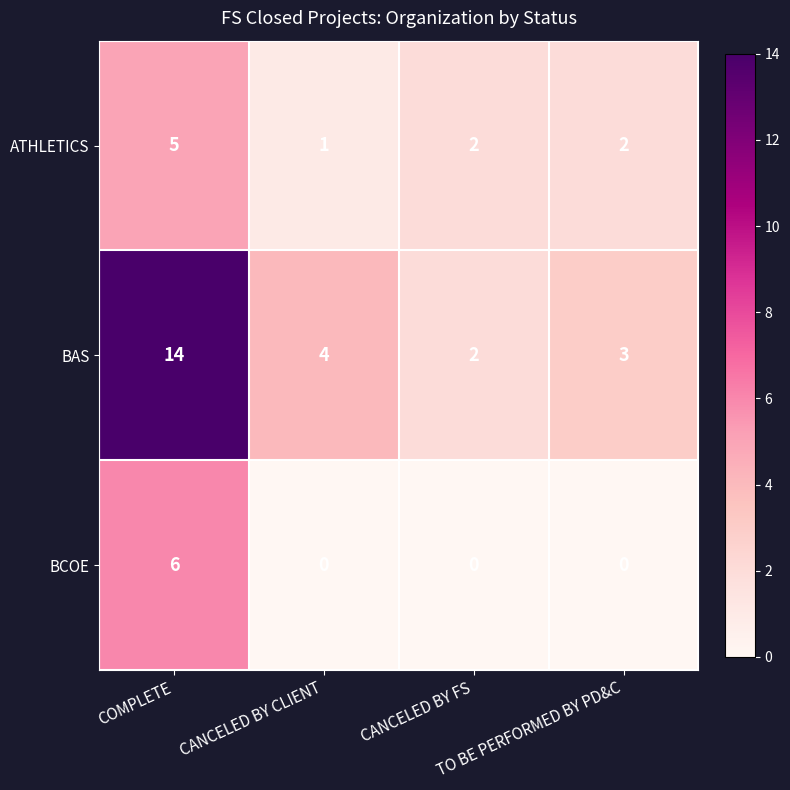

Rank the series by their average value, from lowest to highest.

BCOE, ATHLETICS, BAS